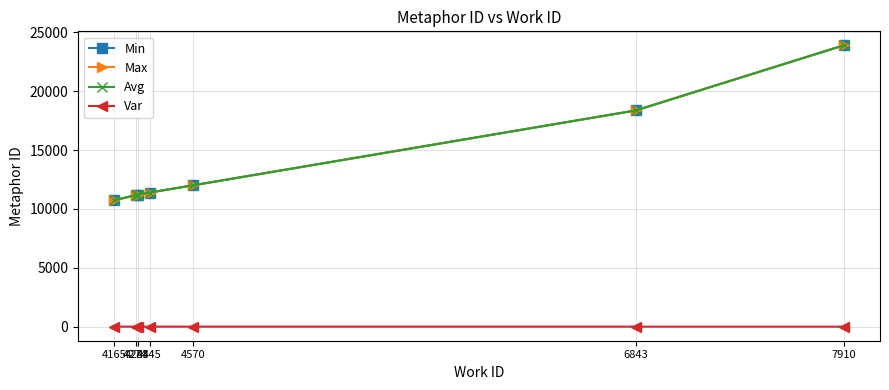

Is the value of Var at 4284 greater than the value of Max at 4345?

No